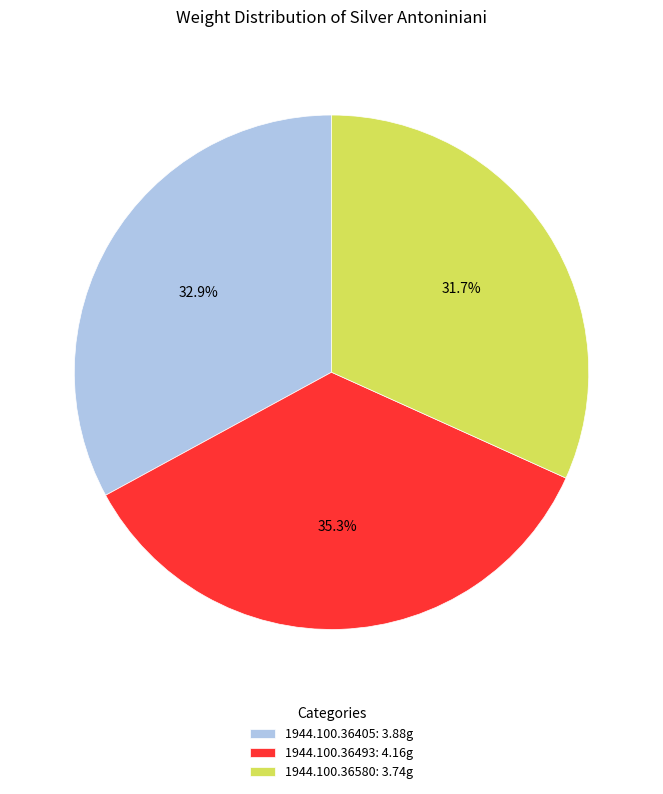

Count the number of slices in the pie.

3